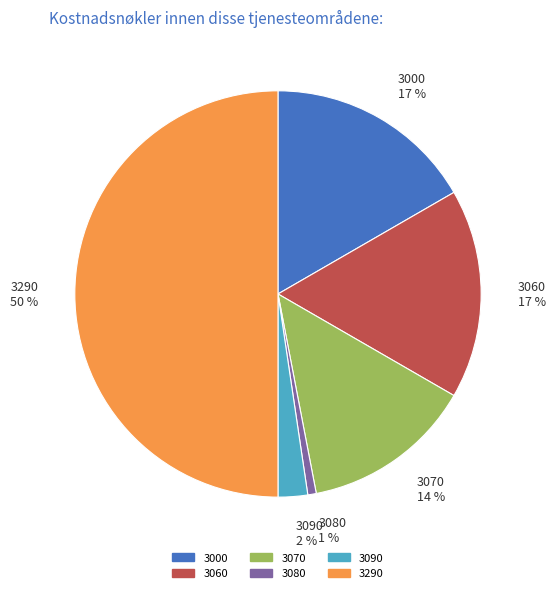

Do 3290 50 % and 3060 17 % together represent more than half of the pie?

Yes